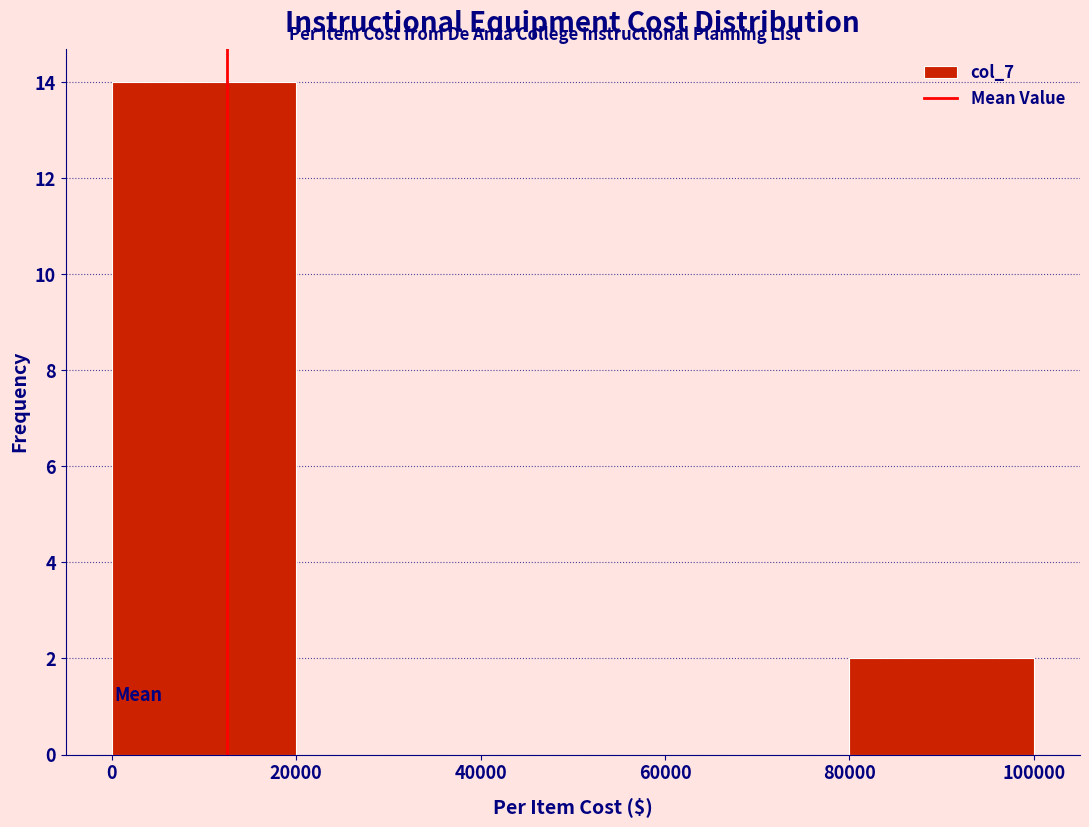

What is the height of the bar covering 80000 to 100000 on the x-axis? The values are not printed on the chart, so give them approximately, as read against the axis.

2